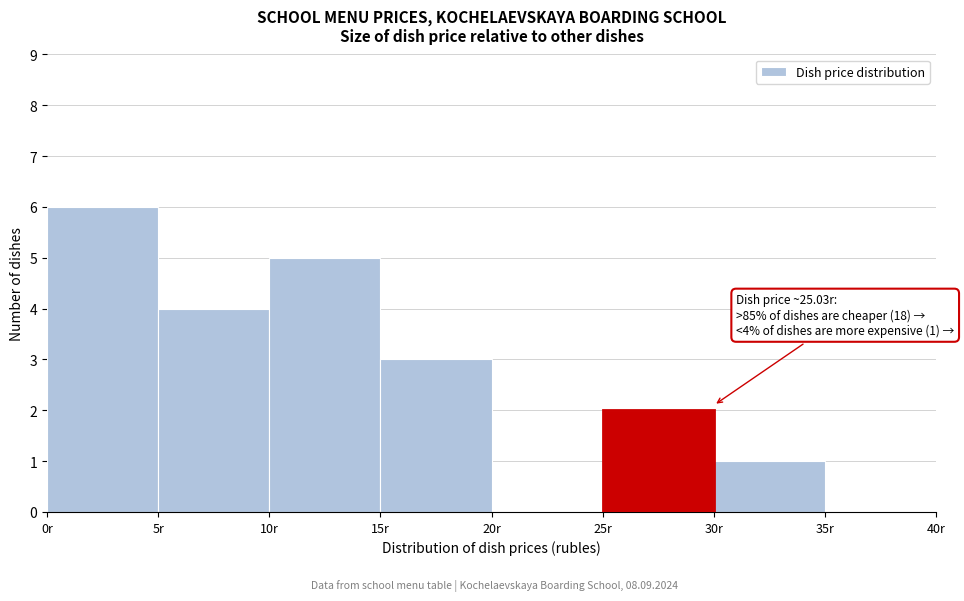

Which range on the x-axis has the tallest bar?

0 to 5